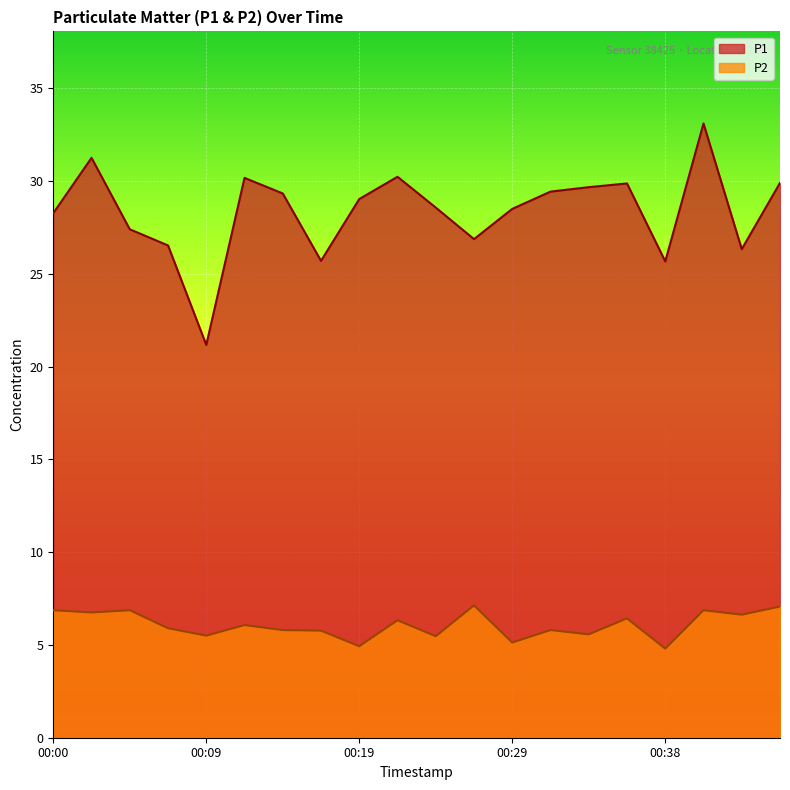

In P1, how many points are lower than both neighbors (excluding endpoints)?

5